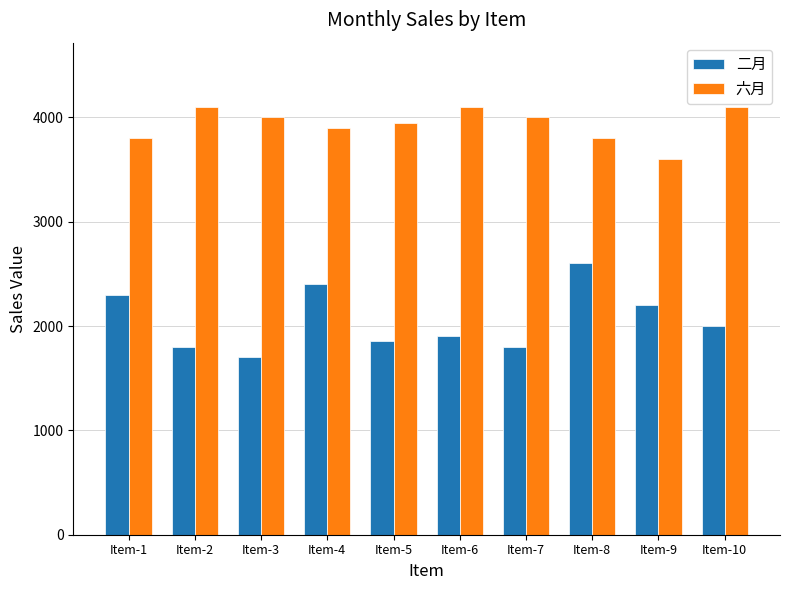

The 二月 series shows 3792 at Item-8. True or false?

False